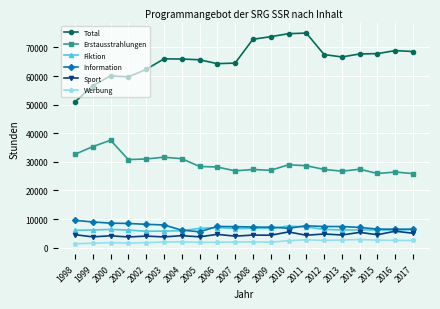

Is the value of Sport at 2014 greater than the value of Fiktion at 2009?

No